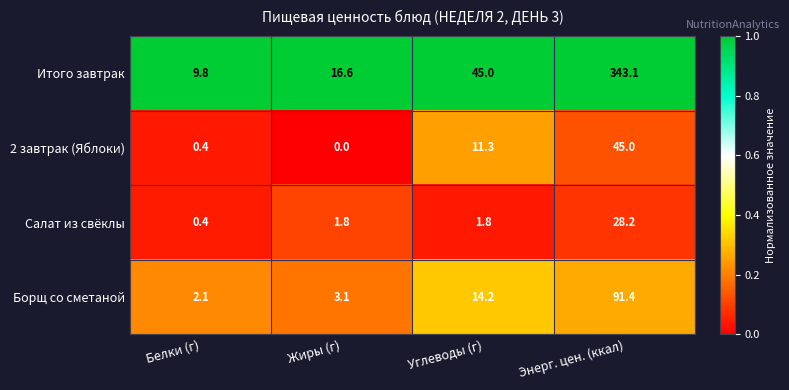

The Итого завтрак series shows 45.0 at Углеводы (г). True or false?

True